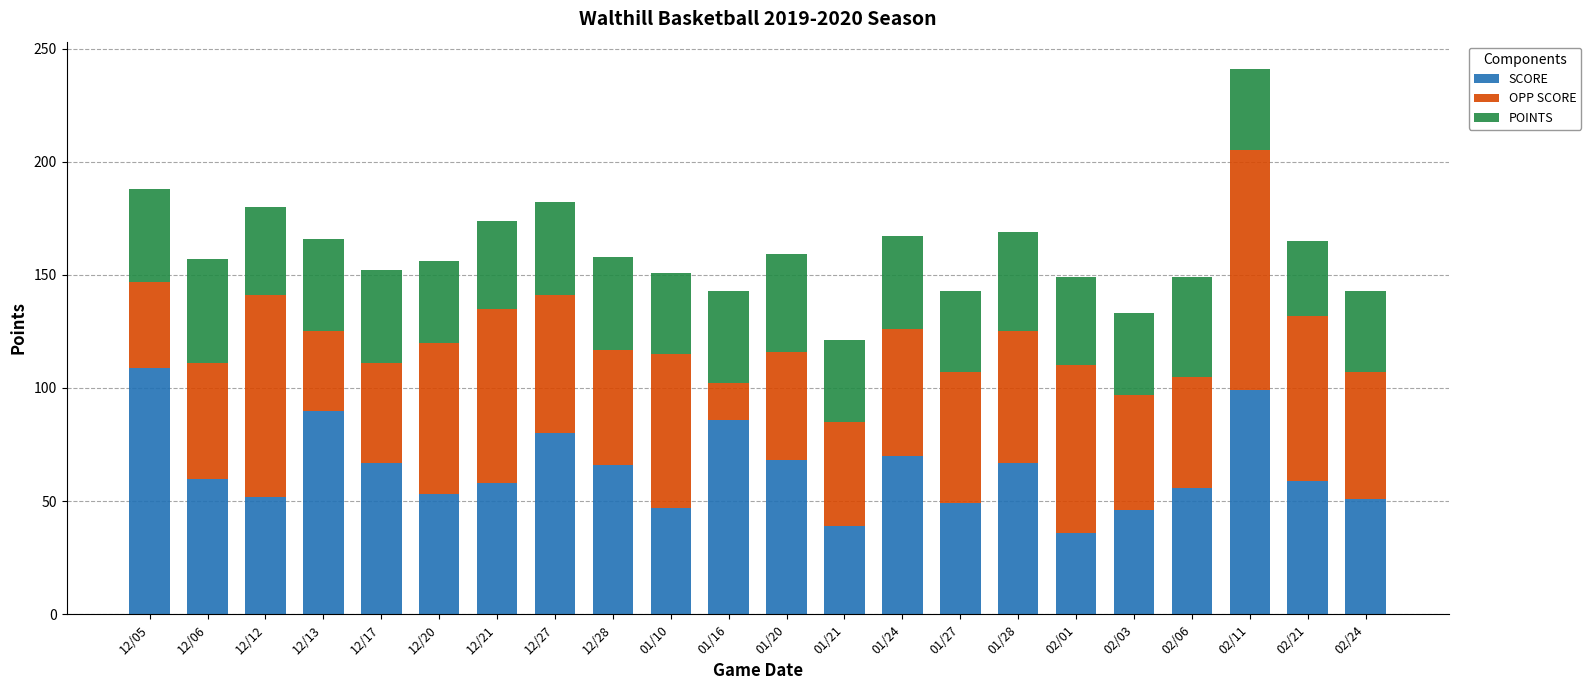

Count the number of categories in the chart.

22